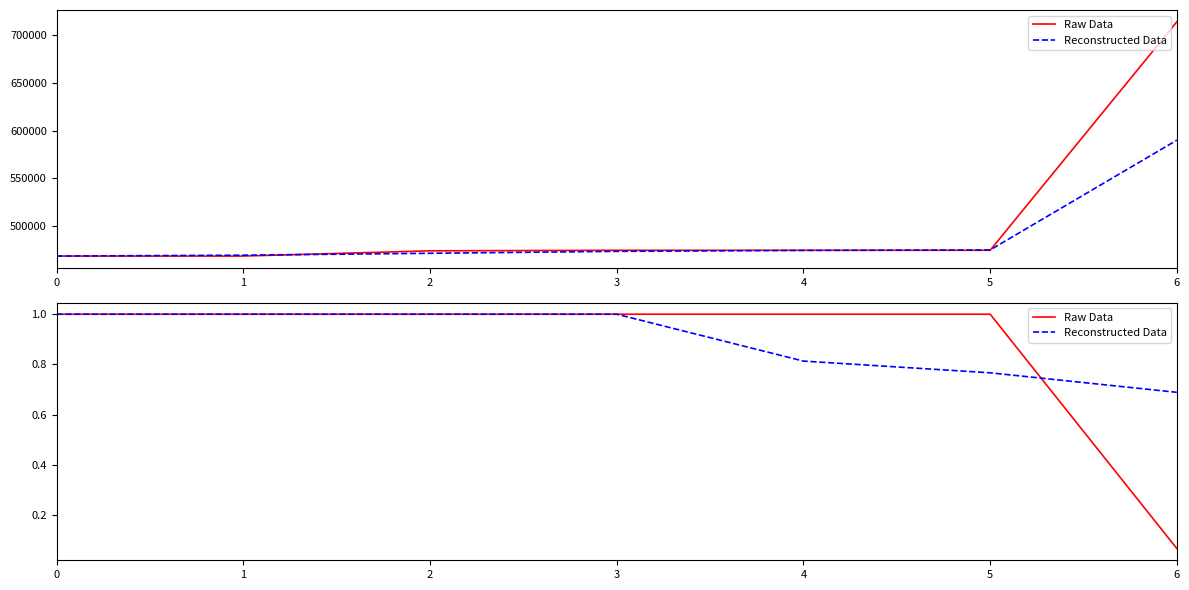

True or false: Raw Data and Reconstructed Data cross at least once.

True